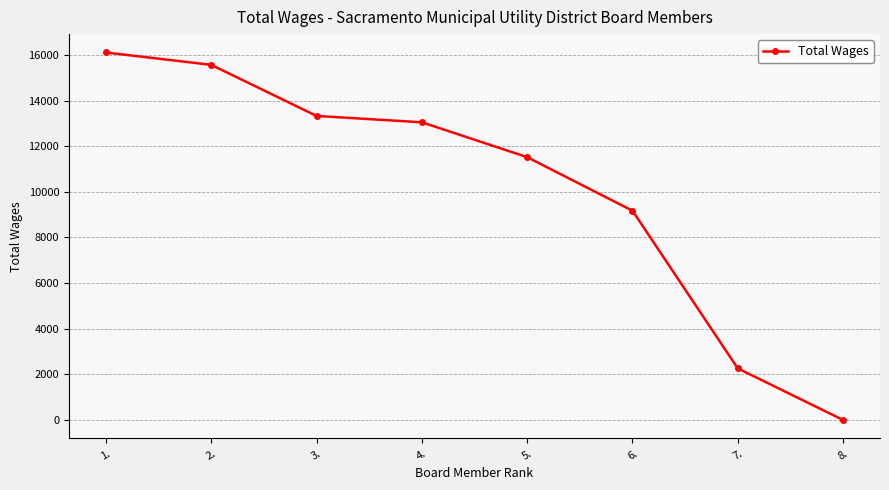

Reading left to right, extract all data points from this chart.

1.=16110	2.=15568	3.=13329	4.=13050	5.=11522	6.=9173	7.=2260	8.=0